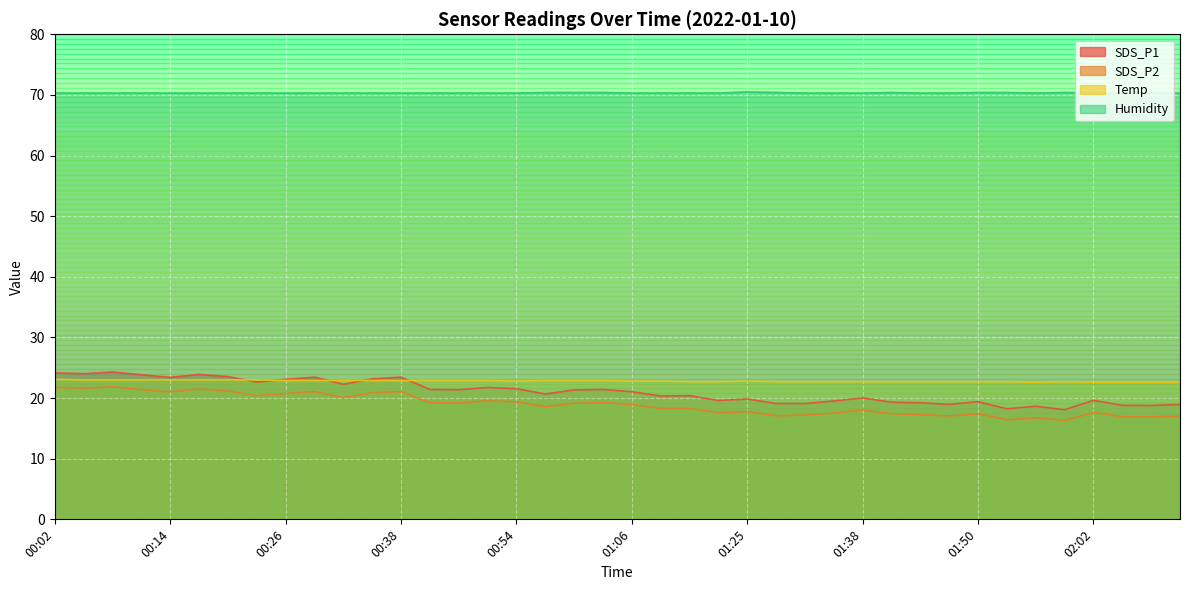

Reading left to right, what are all the values shown in this chart?

SDS_P1: 24.2	24.0	24.3	23.9	23.4	23.9	23.6	22.6	23.1	23.4	22.3	23.2	23.4	21.4	21.4	21.8	21.6	20.7	21.4	21.4	21.1	20.3	20.4	19.6	19.9	19.1	19.1	19.5	20.0	19.3	19.2	18.9	19.4	18.2	18.6	18.1	19.6	18.8	18.8	18.9
SDS_P2: 21.8	21.6	21.9	21.4	21.0	21.5	21.2	20.4	20.8	21.1	20.1	20.9	21.1	19.2	19.2	19.6	19.4	18.6	19.1	19.2	18.9	18.3	18.3	17.6	17.8	17.1	17.2	17.5	18.0	17.4	17.3	17.1	17.4	16.4	16.8	16.3	17.6	16.9	16.9	17.1
Temp: 23.1	23.0	23.0	23.0	23.0	23.0	23.0	23.0	22.9	22.9	22.9	22.9	22.9	22.9	22.9	22.9	22.8	22.9	22.9	22.9	22.8	22.8	22.7	22.7	22.8	22.7	22.7	22.7	22.7	22.7	22.7	22.7	22.7	22.7	22.6	22.7	22.6	22.6	22.6	22.6
Humidity: 70.3	70.3	70.3	70.3	70.3	70.3	70.3	70.3	70.3	70.3	70.3	70.3	70.3	70.3	70.3	70.3	70.3	70.4	70.4	70.4	70.3	70.3	70.3	70.3	70.5	70.4	70.3	70.3	70.3	70.4	70.3	70.3	70.4	70.4	70.3	70.4	70.3	70.3	70.3	70.3